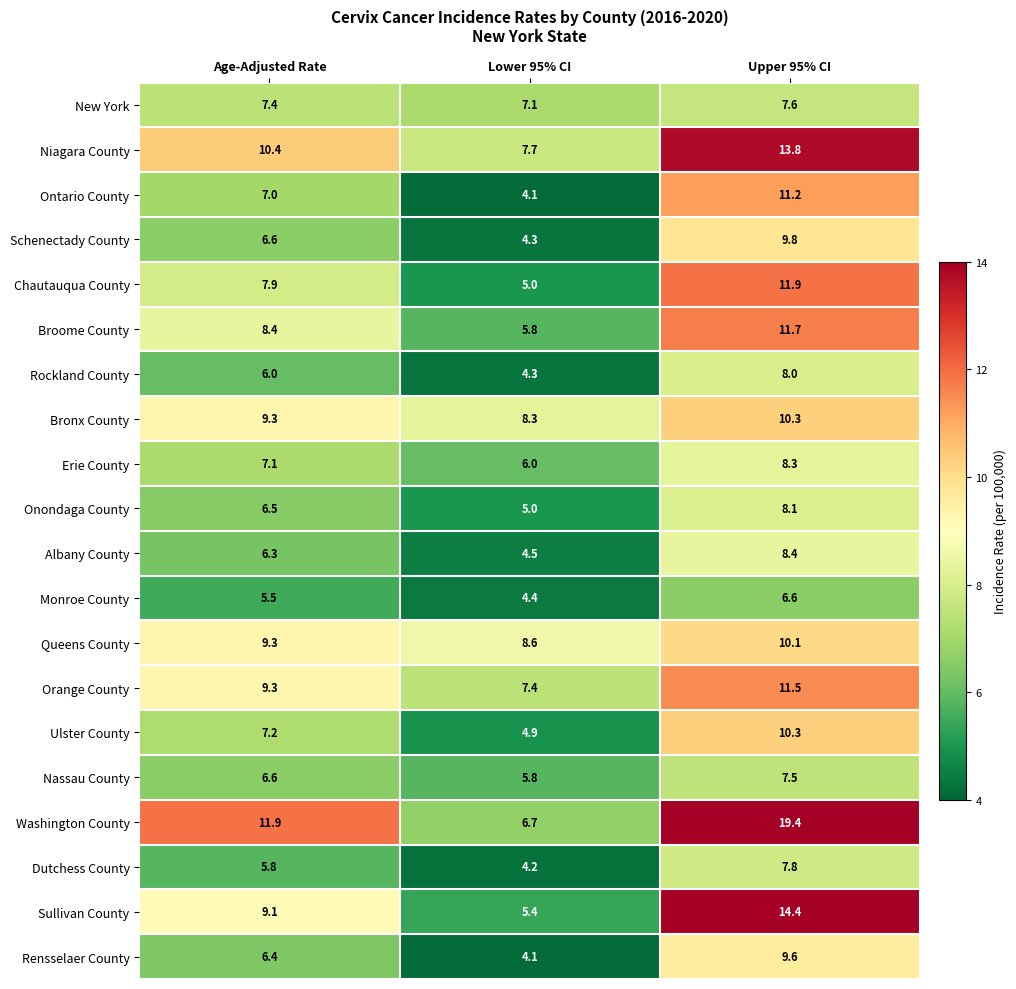

Where does the Broome County series first go above 8?

Age-Adjusted Rate